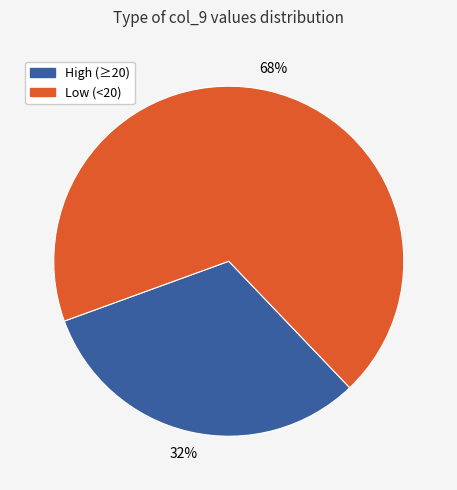

To the nearest percent, what is the average slice percentage?

50%